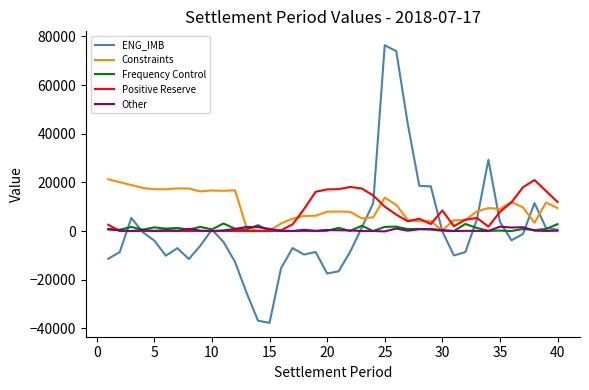

How many distinct data groups are displayed?

5